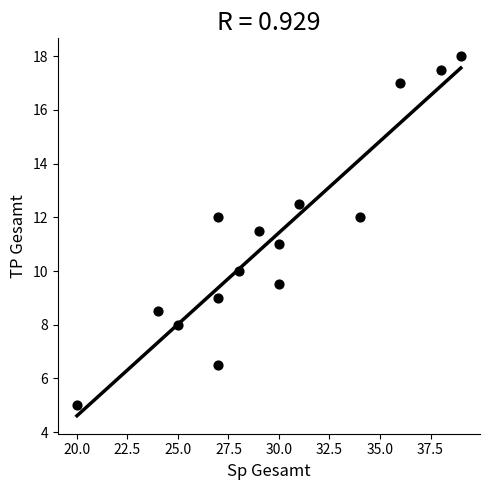

What is the range of Y values (max minus min)?

13.0